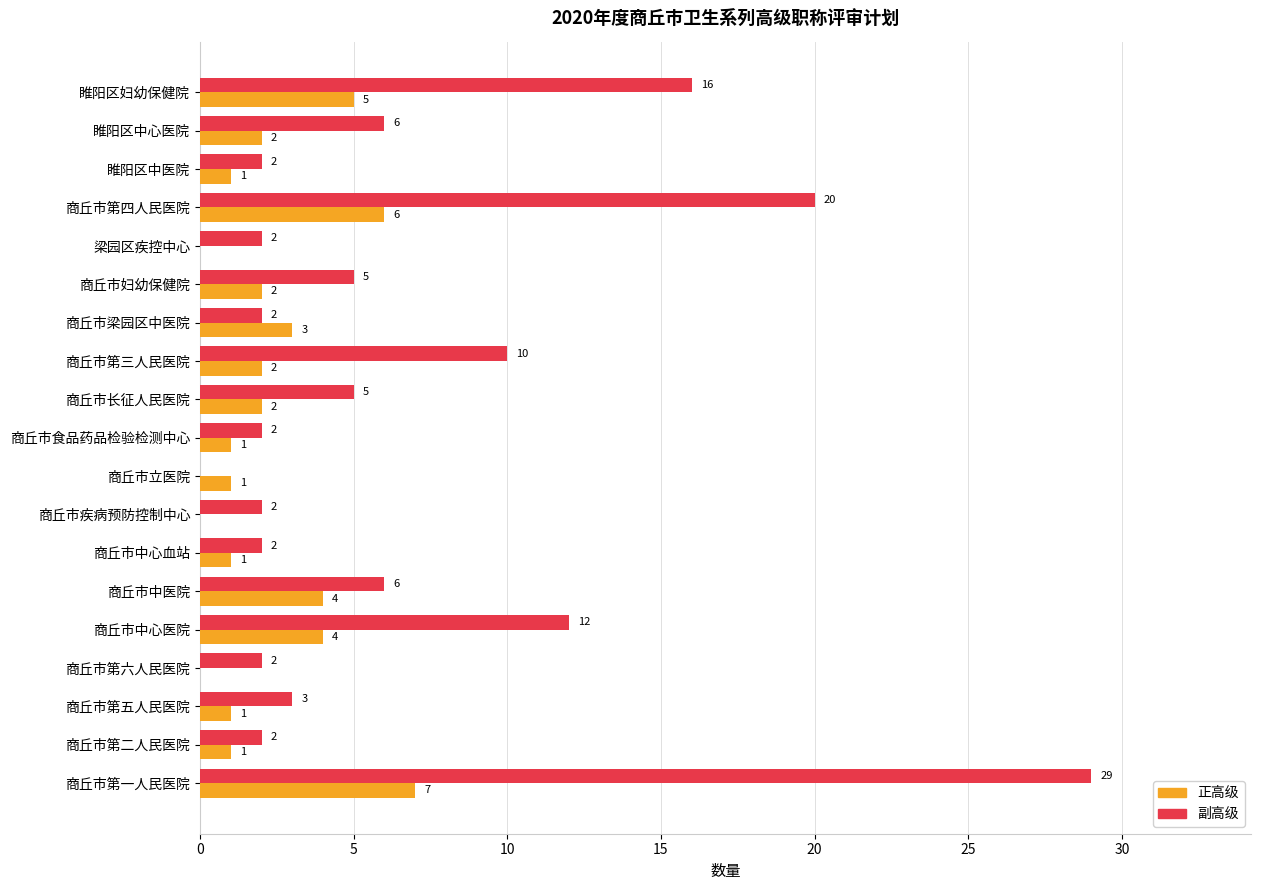

Which series changed the most between 商丘市中医院 and 睢阳区妇幼保健院?

副高级